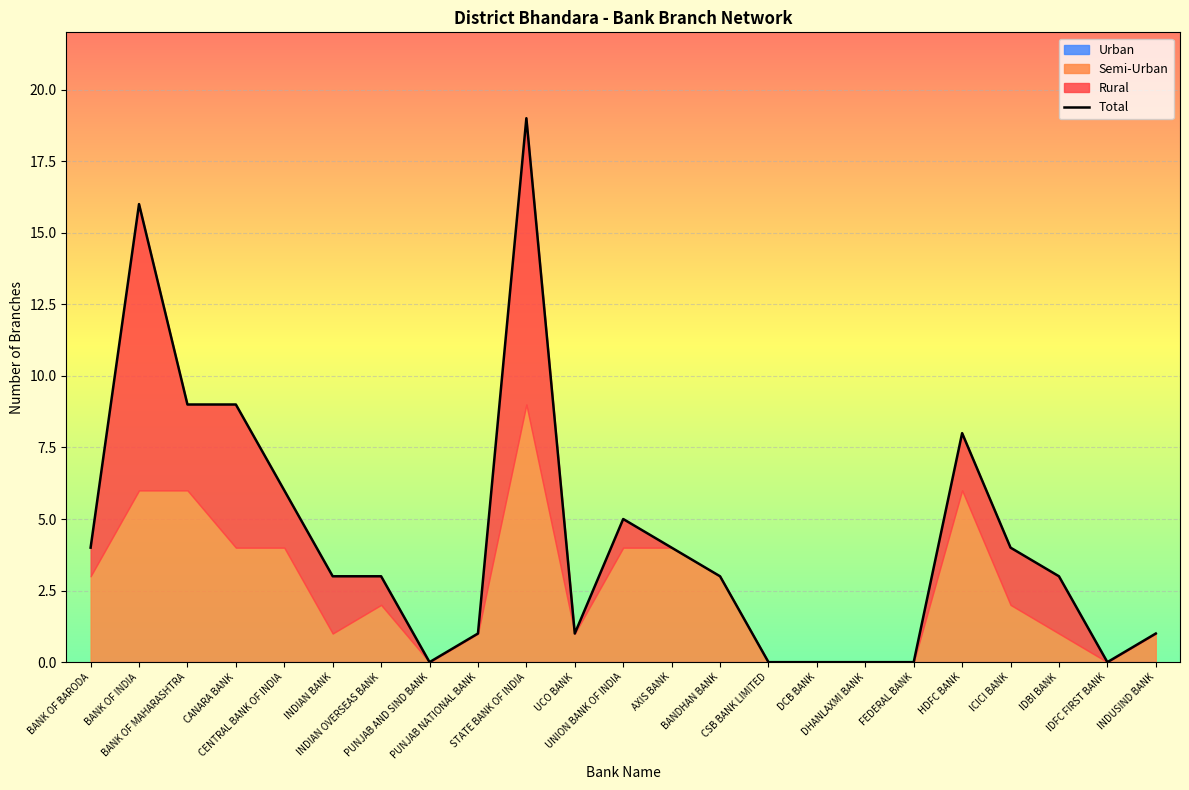

The chart shows a value of 4 at BANK OF BARODA. True or false?

True